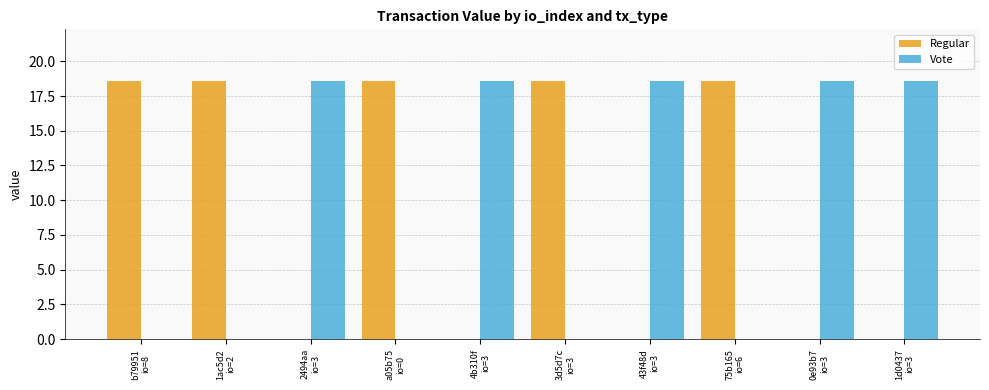

What is the maximum value shown in the chart?

18.6